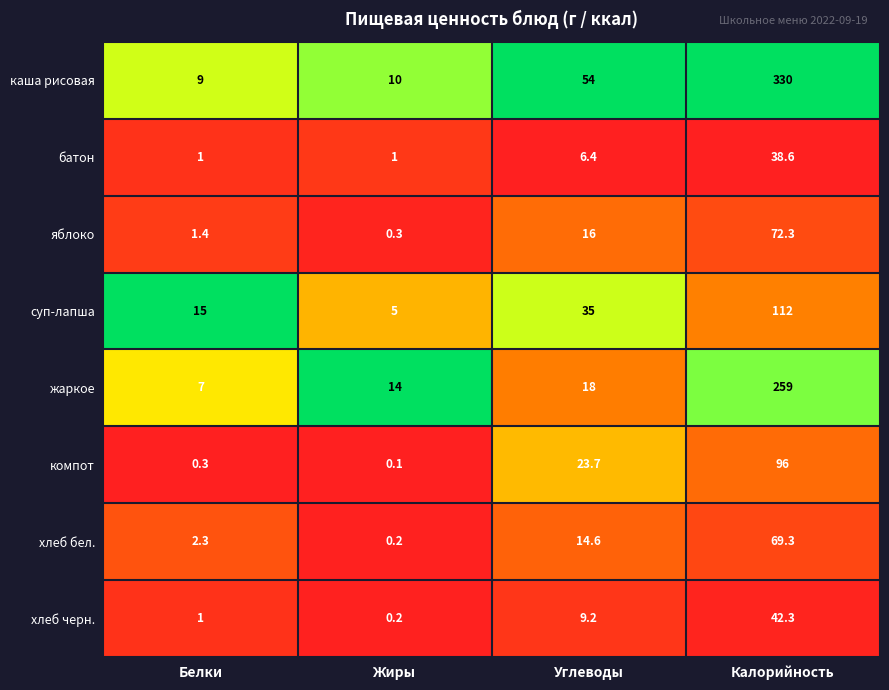

True or false: хлеб черн. has a value of 0.2 at Жиры.

True